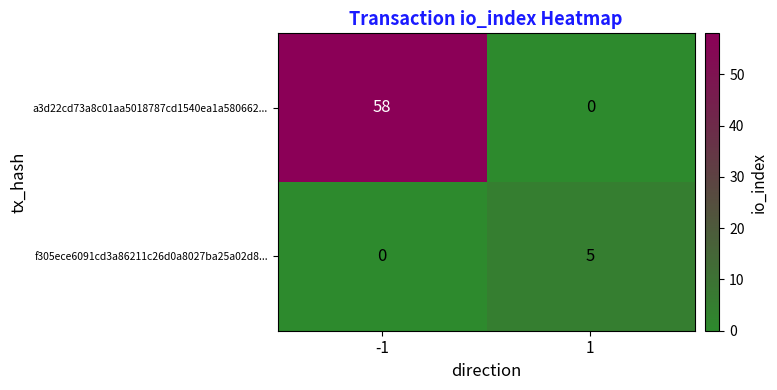

How many data points does each series have?

2